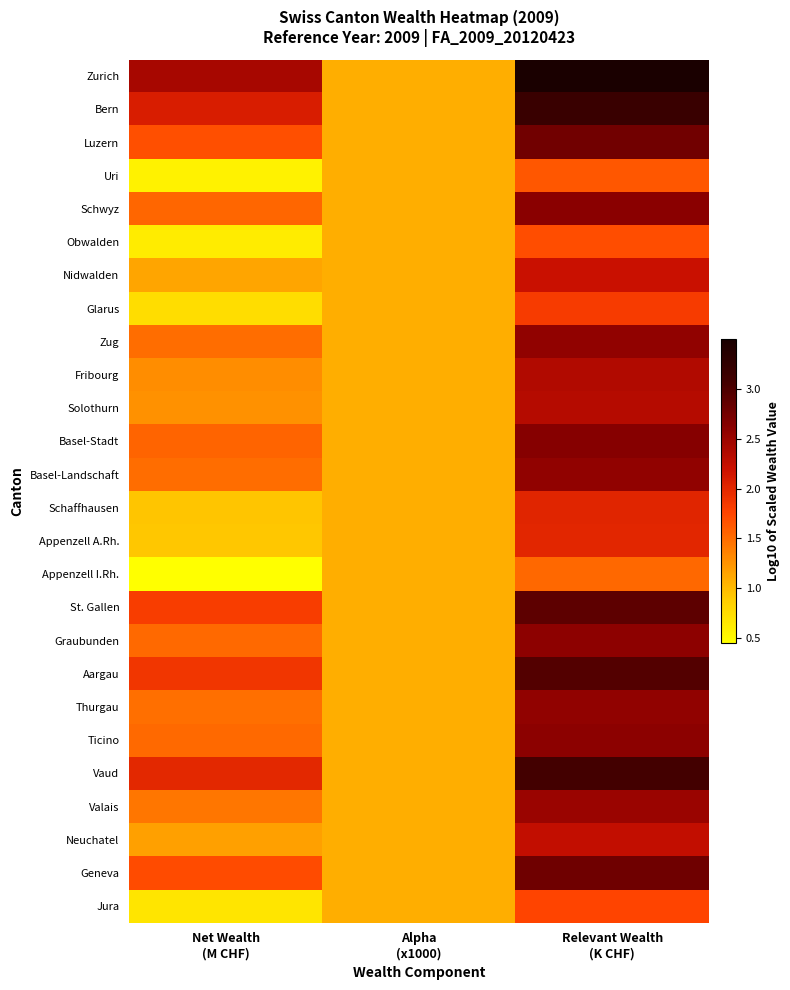

What is the smallest value displayed?

0.4